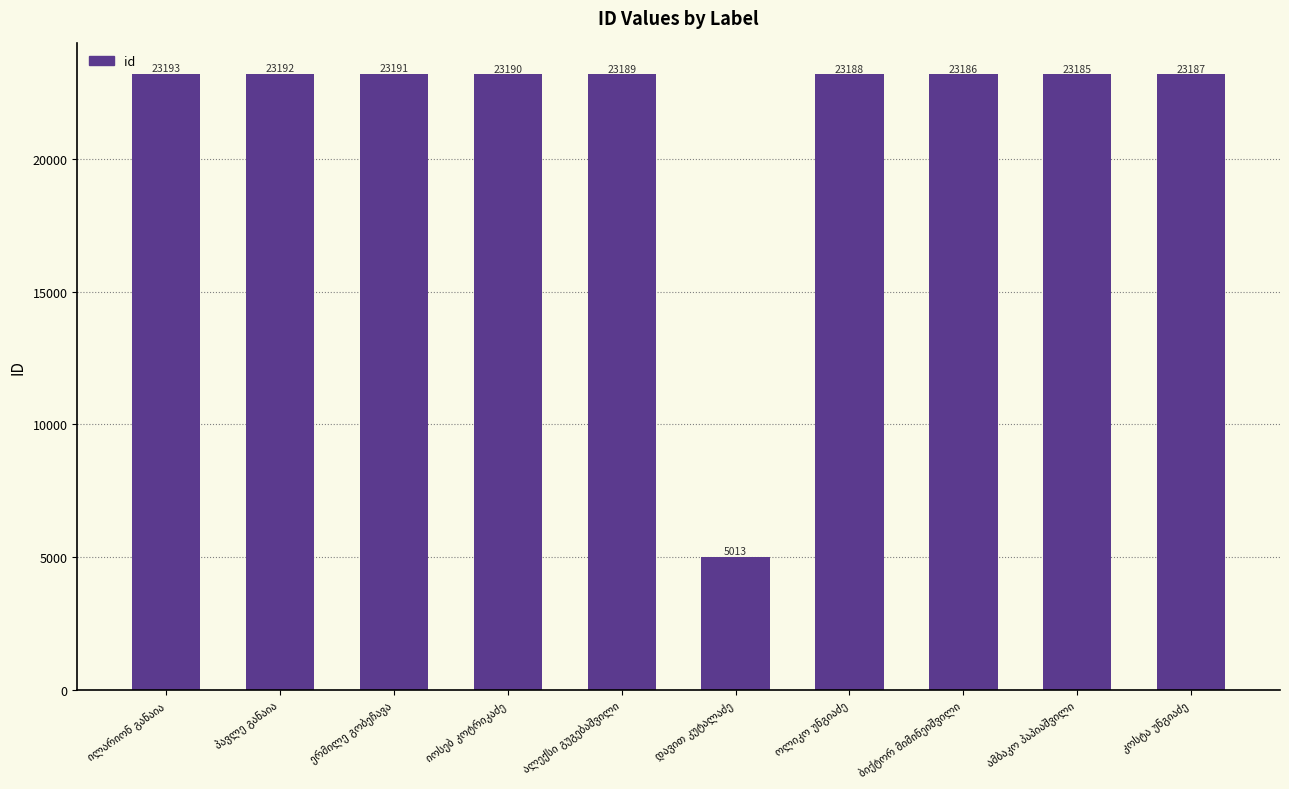

What is the value of the 3rd bar from the left?

23191